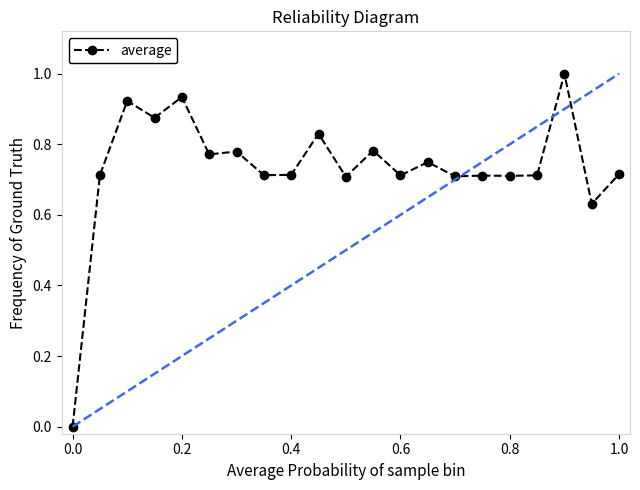

True or false: the data has more than 0 interior local peaks.

True